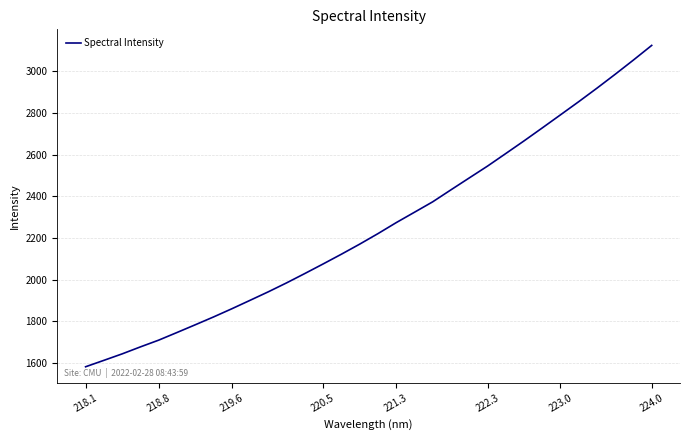

What is the smallest value displayed?

1582.8